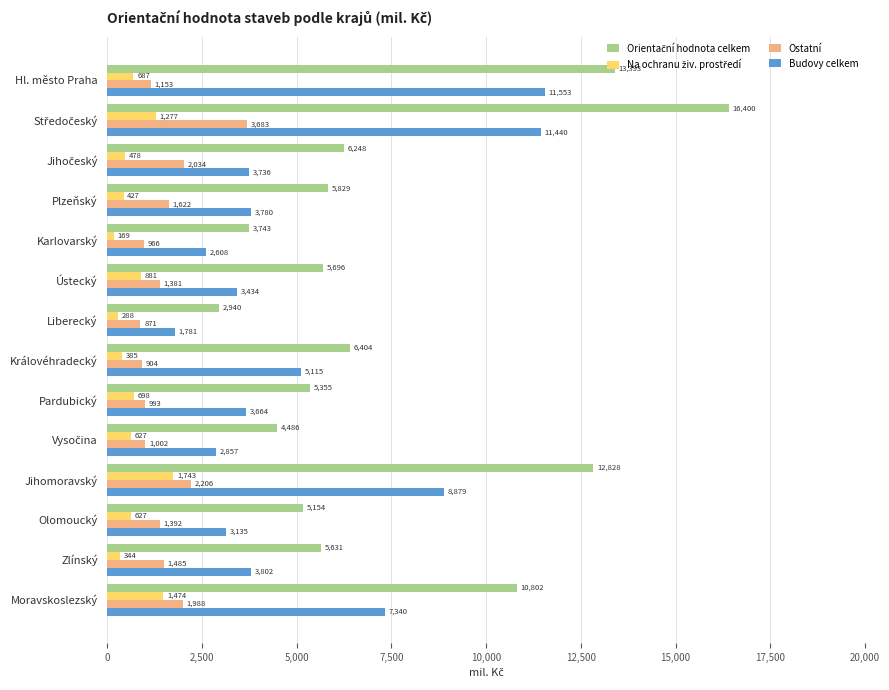

Is it true that Ostatní equals 1381 at Ústecký?

True